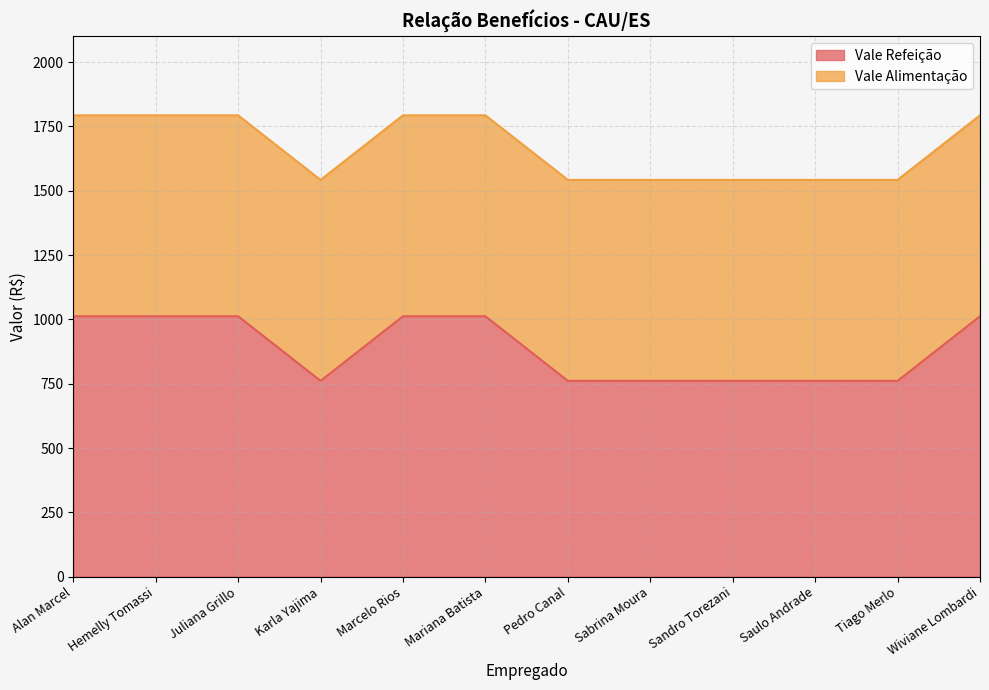

Rank the categories by value from lowest to highest.

Karla Yajima, Pedro Canal, Sabrina Moura, Sandro Torezani, Saulo Andrade, Tiago Merlo, Alan Marcel, Hemelly Tomassi, Juliana Grillo, Marcelo Rios, Mariana Batista, Wiviane Lombardi